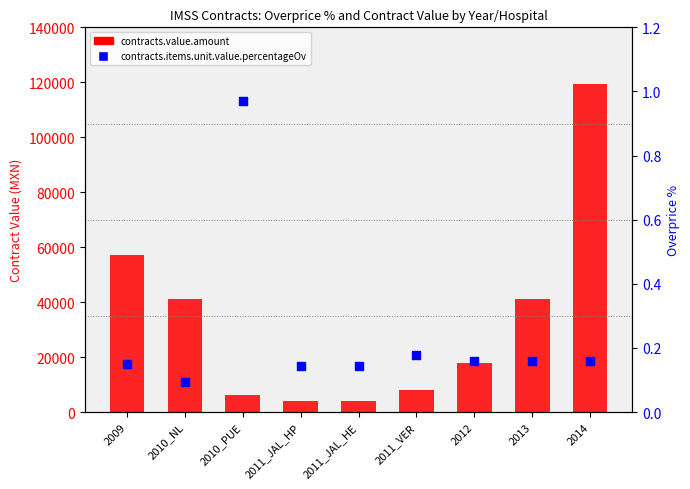

Which series has the widest spread of Y values?

contracts.value.amount